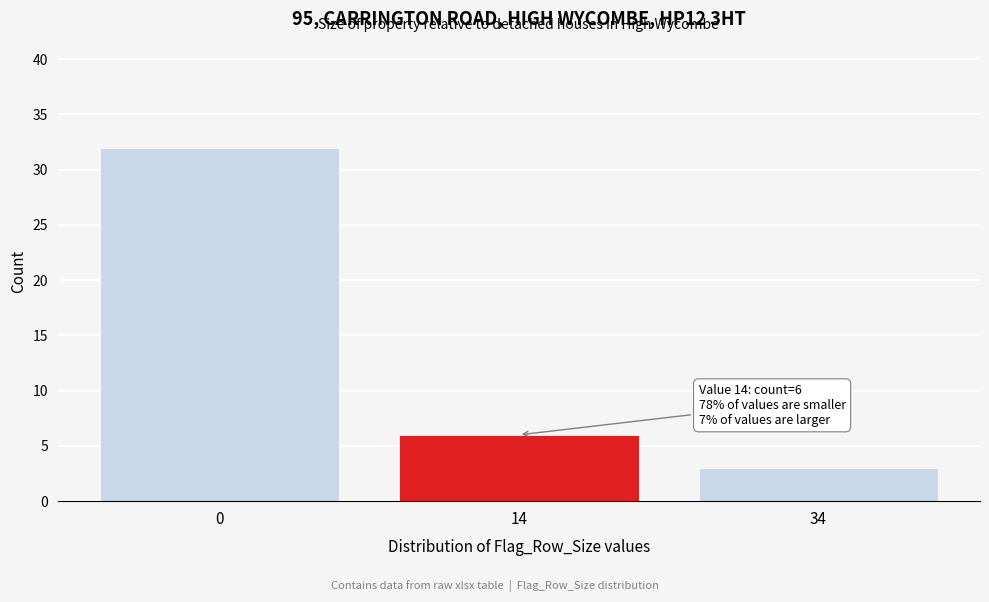

Reading left to right, list all the values displayed in this chart.

32	6	3